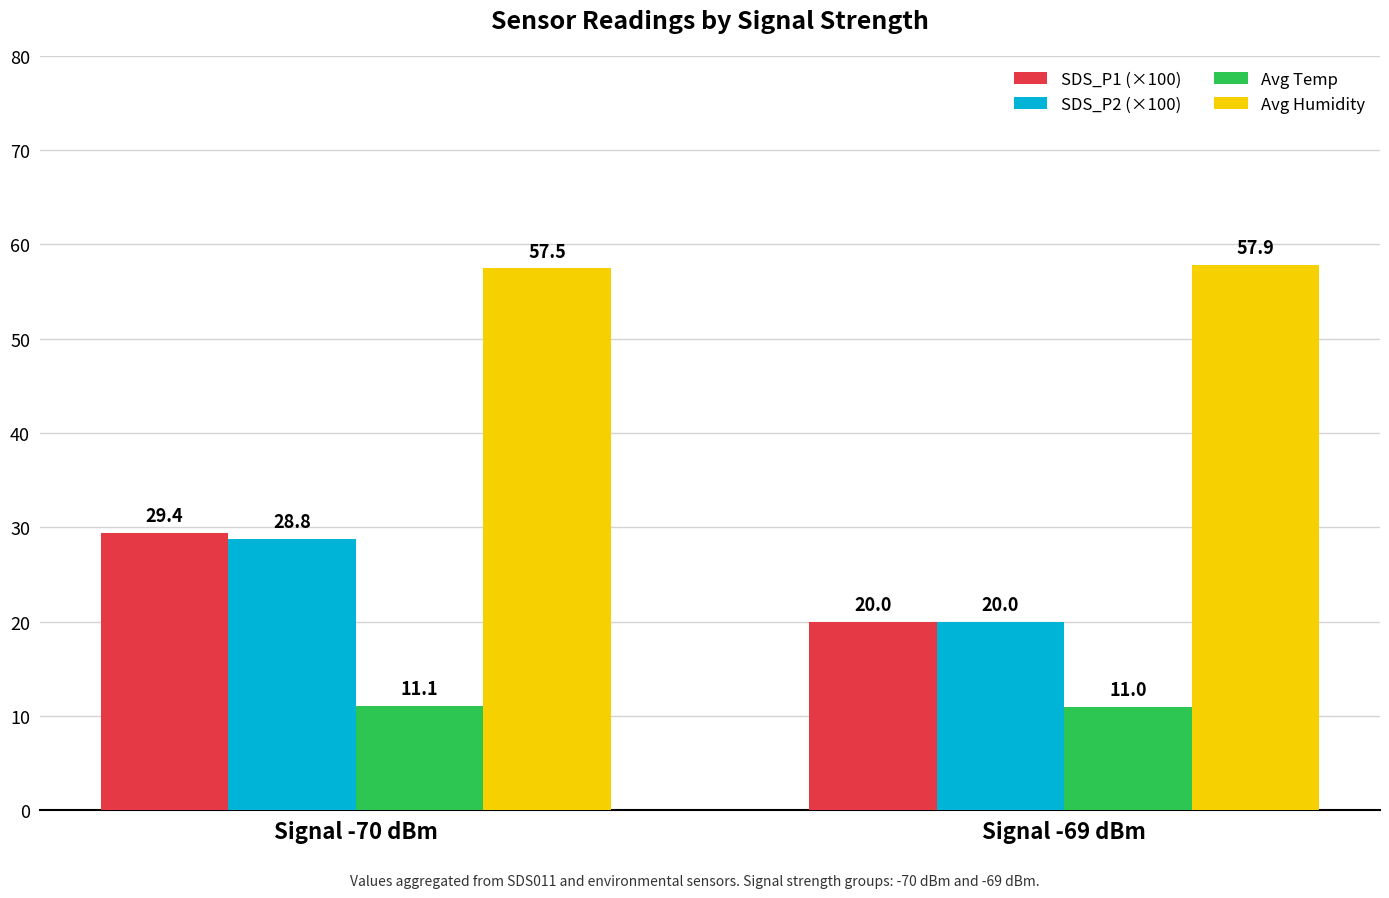

What is the lowest value of the Avg Temp series?

11.0